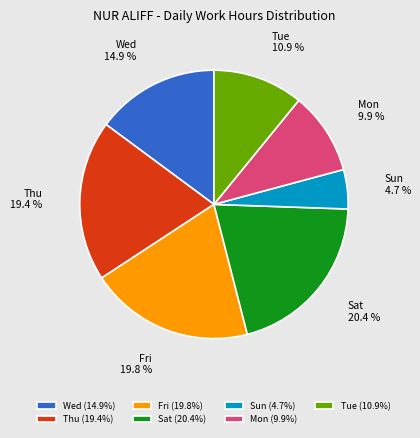

Combined, do Mon and Sat account for over 50%?

No